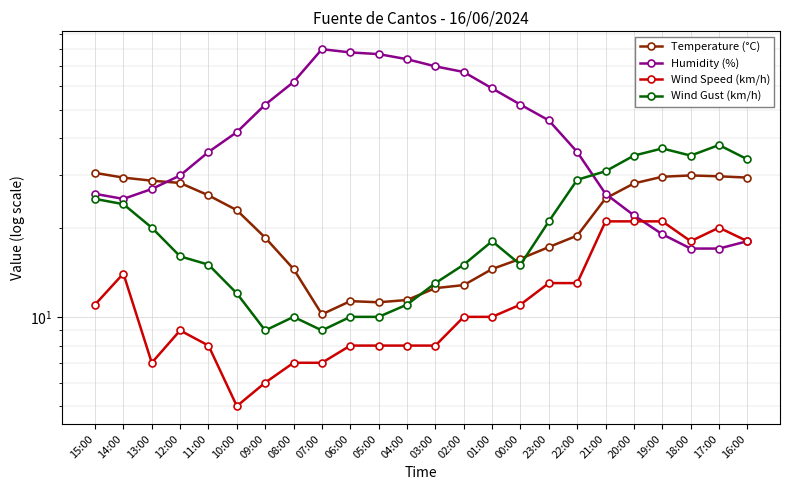

Count the number of categories in the chart.

24